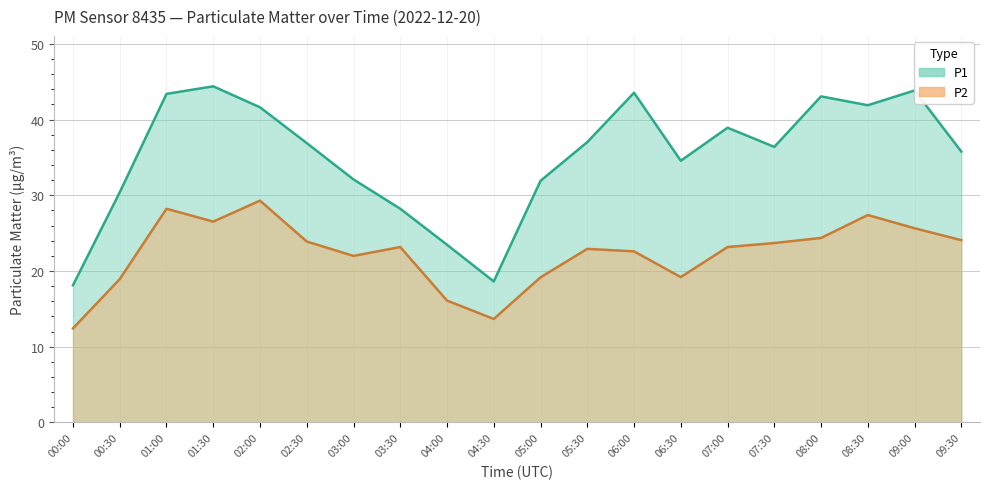

How many interior local valleys does the P2 series have?

4